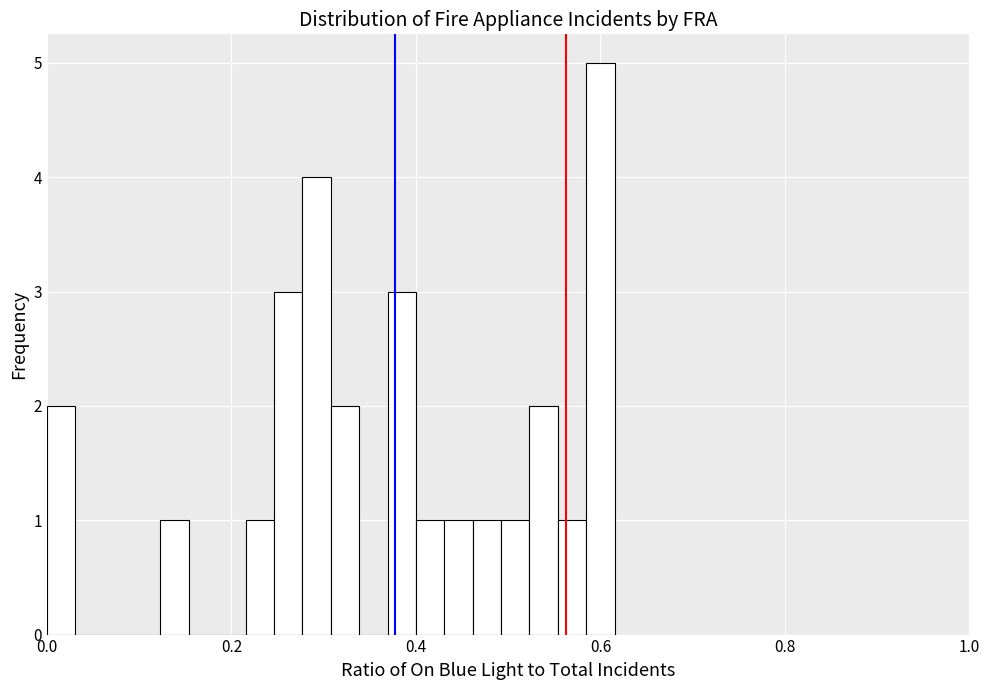

Around what value on the x-axis is the tallest bar? Give the approximate position of its centre, as read against the axis.

0.60